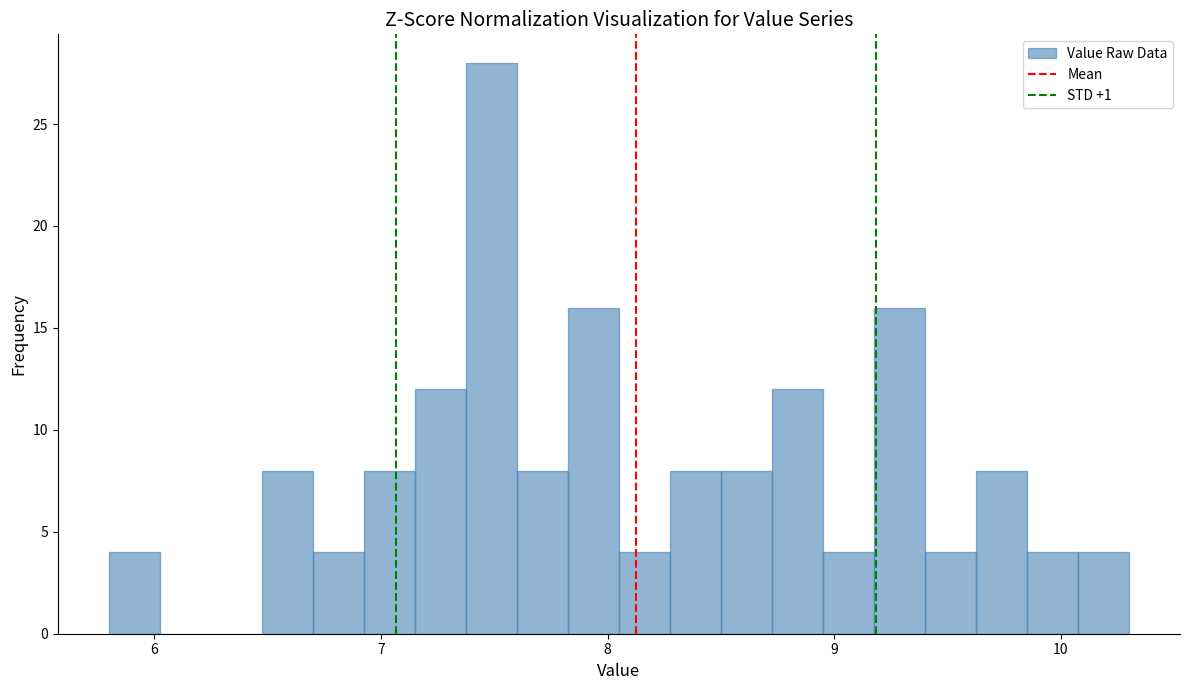

Around what value on the x-axis is the tallest bar? Give the approximate position of its centre, as read against the axis.

7.5